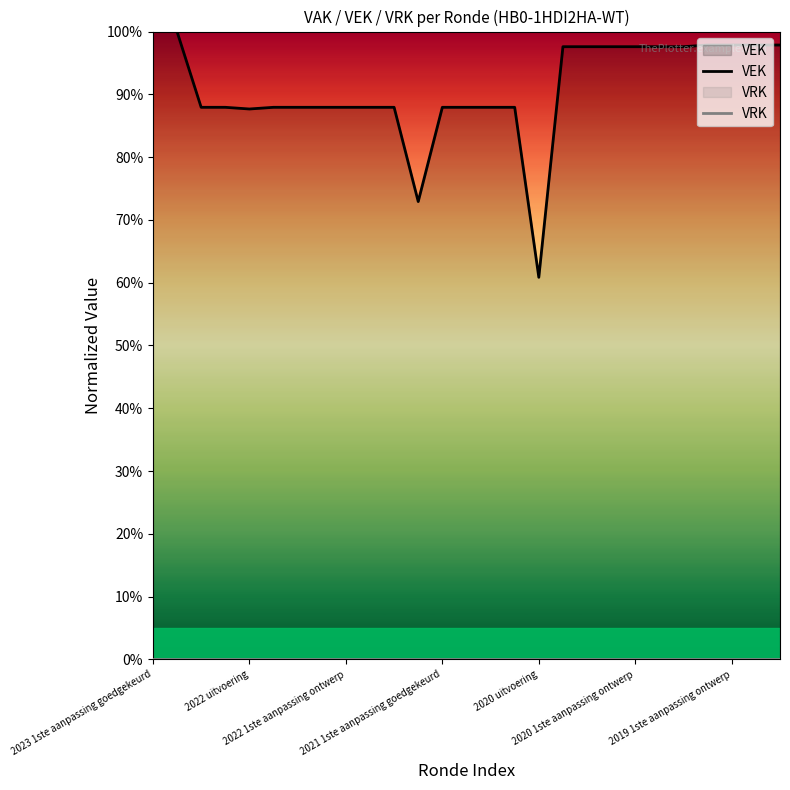

True or false: VEK and VRK cross at least once.

False